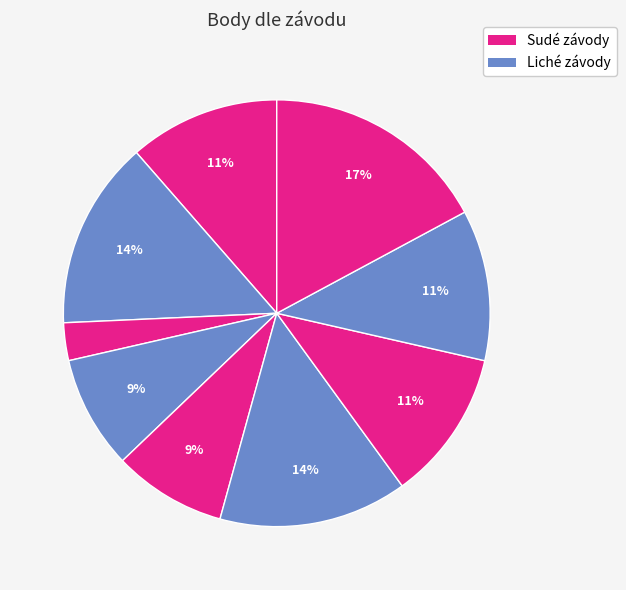

Rank the categories by value from highest to lowest.

Czech & Slovak Championship, DAP-PROVMEX PALAVSKA REGATA 2010, Grand Prix RS700, Velká cena YC Lipna, Lipenský drak, Borůvková regata, Lipno maraton, O pohár starosty Lipna n/Vlt., Proti proudu II.